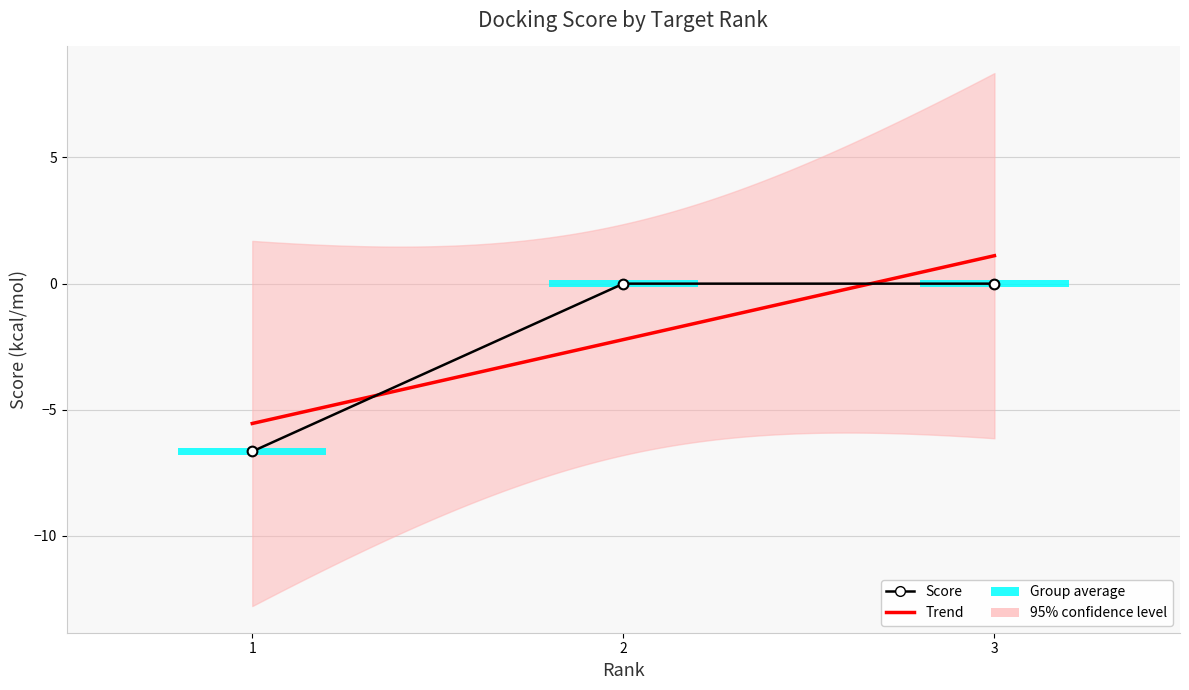

Is it true that the value at 1 is -6.7?

True